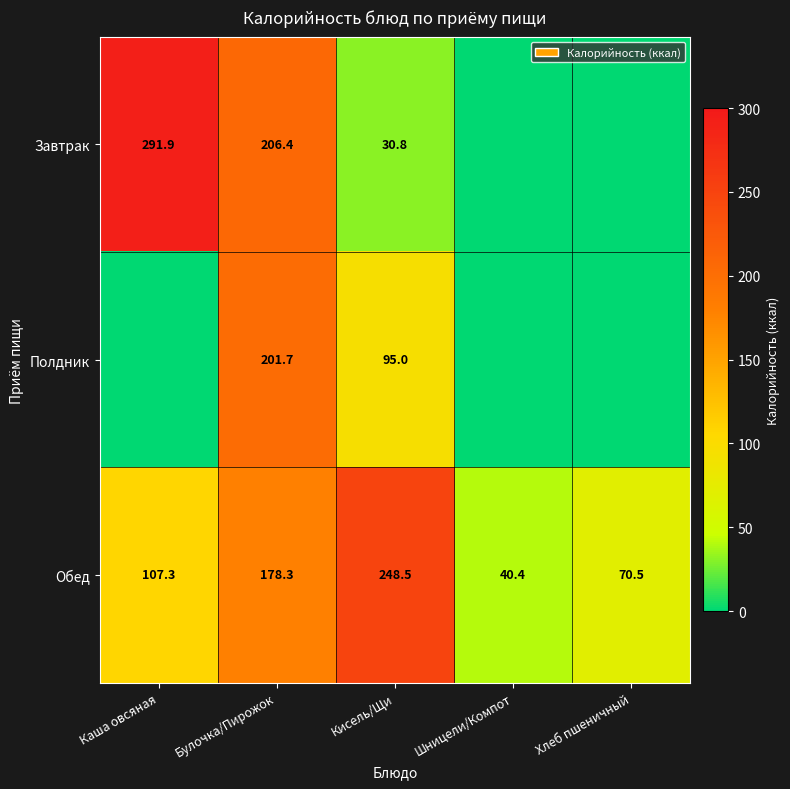

Which has a higher value, Хлеб пшеничный or Булочка/Пирожок?

Булочка/Пирожок